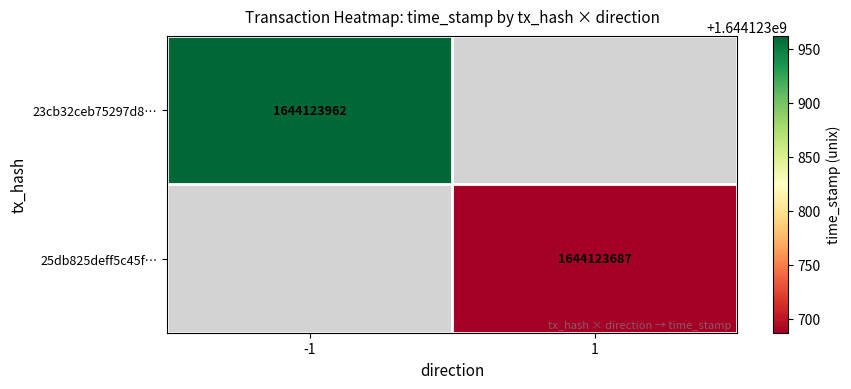

What value does the 23cb32ceb75297d81902ba11077473bf43182d9 series have at direction?

-1